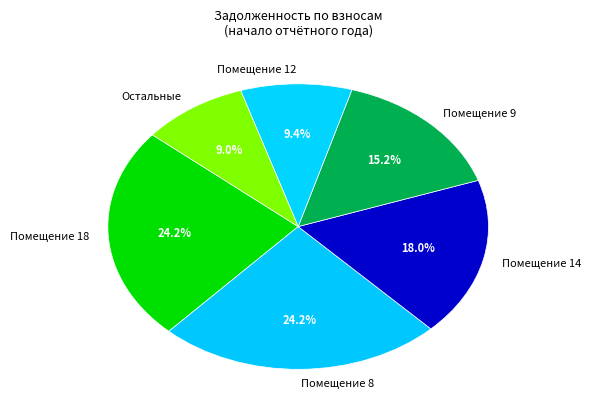

Is the sum of Помещение 8 and Помещение 18 greater than half?

No